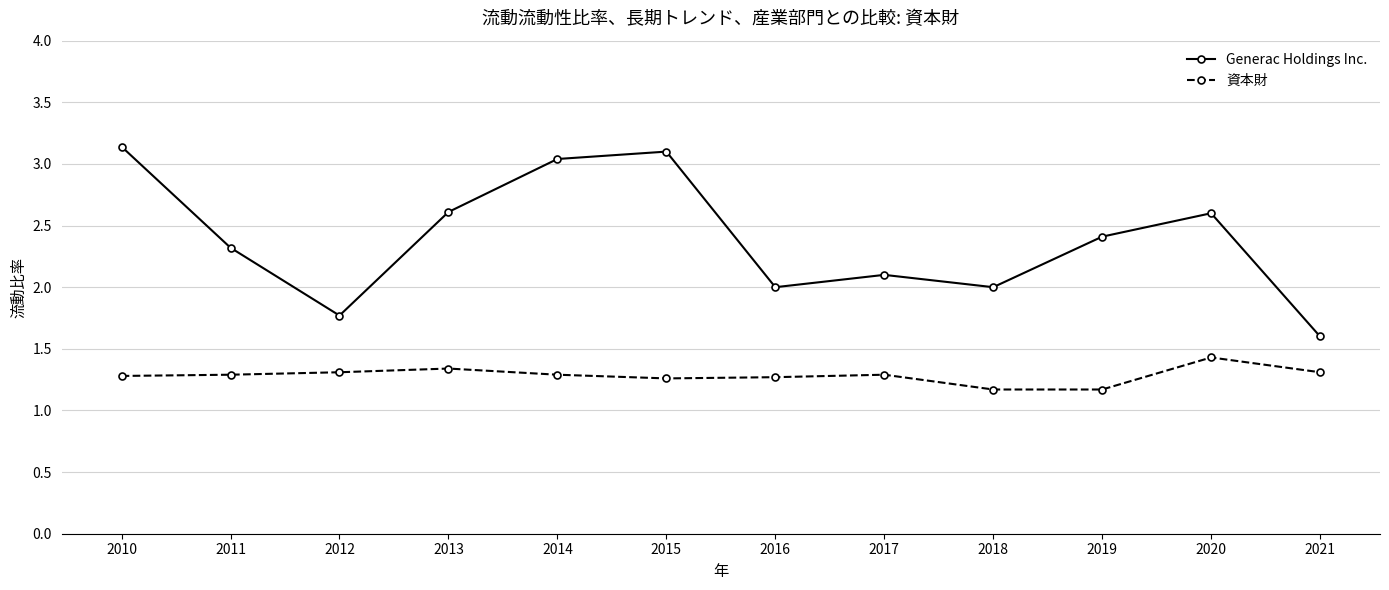

What is the difference between the maximum and second lowest values in the 資本財 series?

0.3